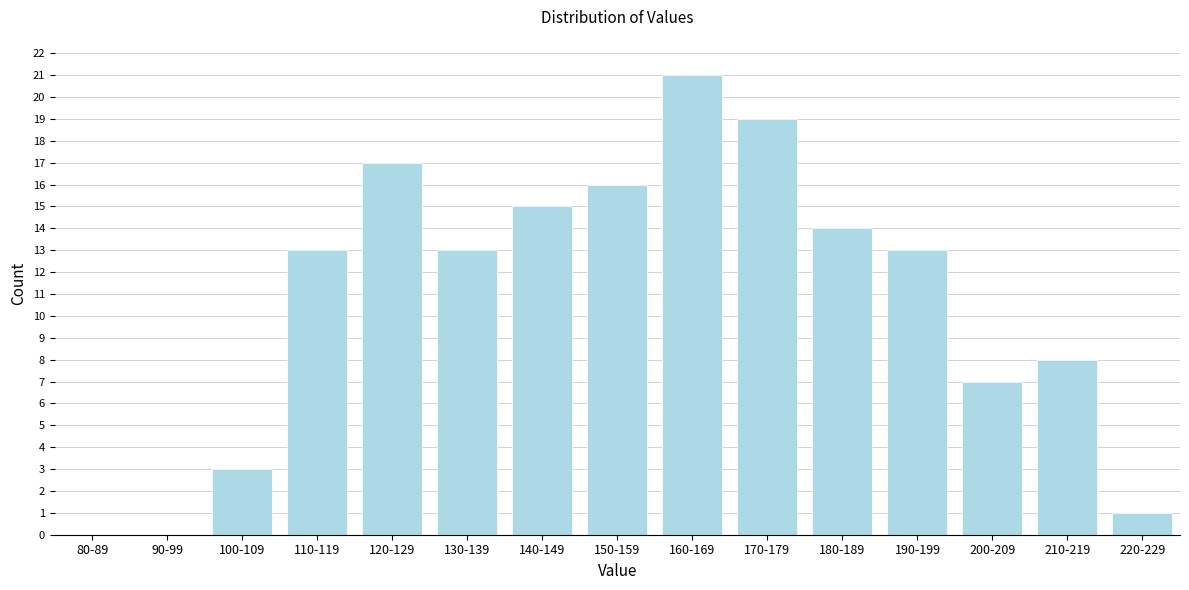

Reading left to right, what are all the values shown in this chart?

80-89=0	90-99=0	100-109=3	110-119=13	120-129=17	130-139=13	140-149=15	150-159=16	160-169=21	170-179=19	180-189=14	190-199=13	200-209=7	210-219=8	220-229=1